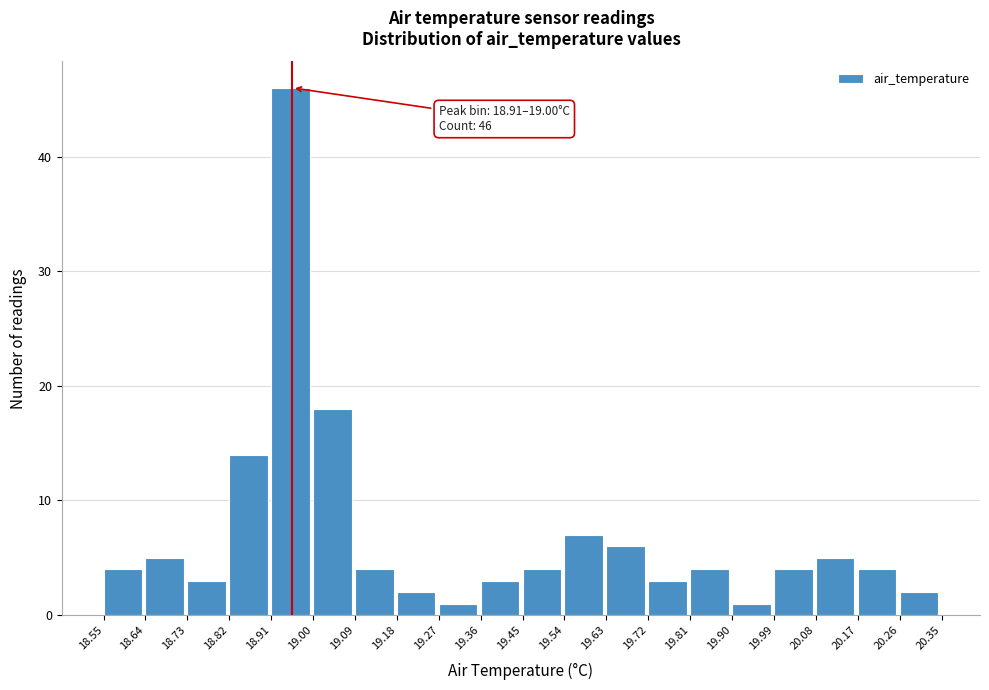

Which range on the x-axis has the tallest bar?

18.91 to 19.00